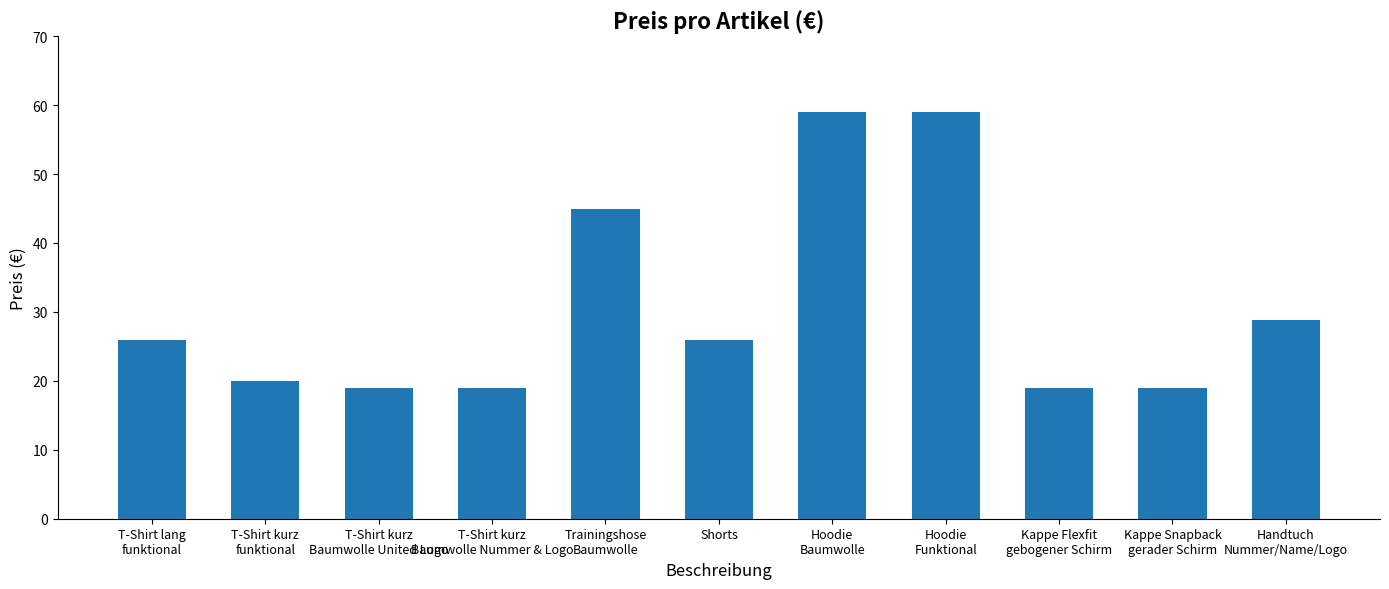

Reading left to right, transcribe all the data shown in this chart.

T-Shirt lang
funktional=26.0	T-Shirt kurz
funktional=20.0	T-Shirt kurz
Baumwolle United Logo=19.0	T-Shirt kurz
Baumwolle Nummer & Logo=19.0	Trainingshose
Baumwolle=45.0	Shorts=26.0	Hoodie
Baumwolle=59.0	Hoodie
Funktional=59.0	Kappe Flexfit
gebogener Schirm=19.0	Kappe Snapback
gerader Schirm=19.0	Handtuch
Nummer/Name/Logo=28.9